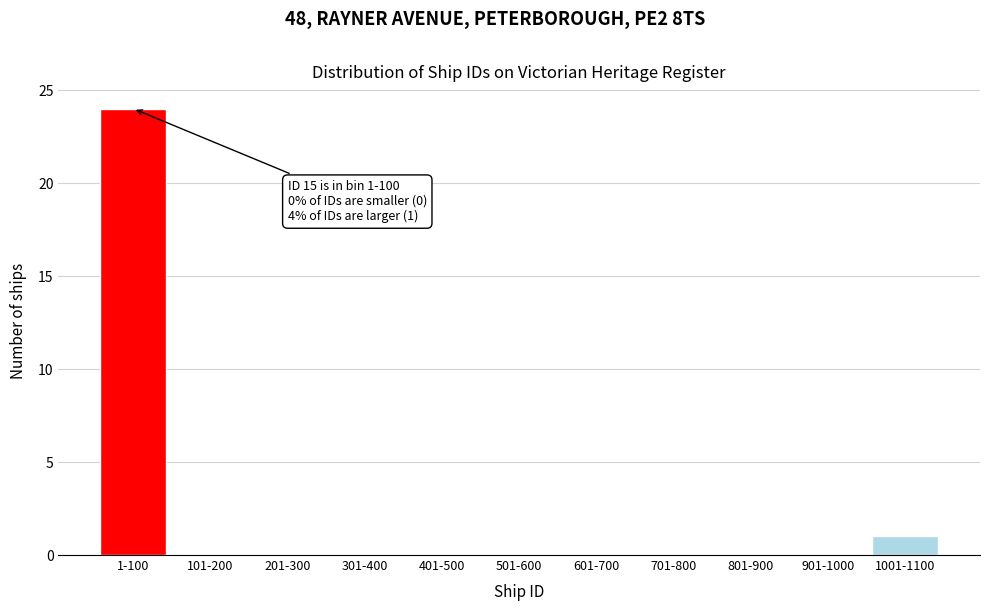

Reading right to left, what are all the values shown in this chart?

1001-1100=1	901-1000=0	801-900=0	701-800=0	601-700=0	501-600=0	401-500=0	301-400=0	201-300=0	101-200=0	1-100=24